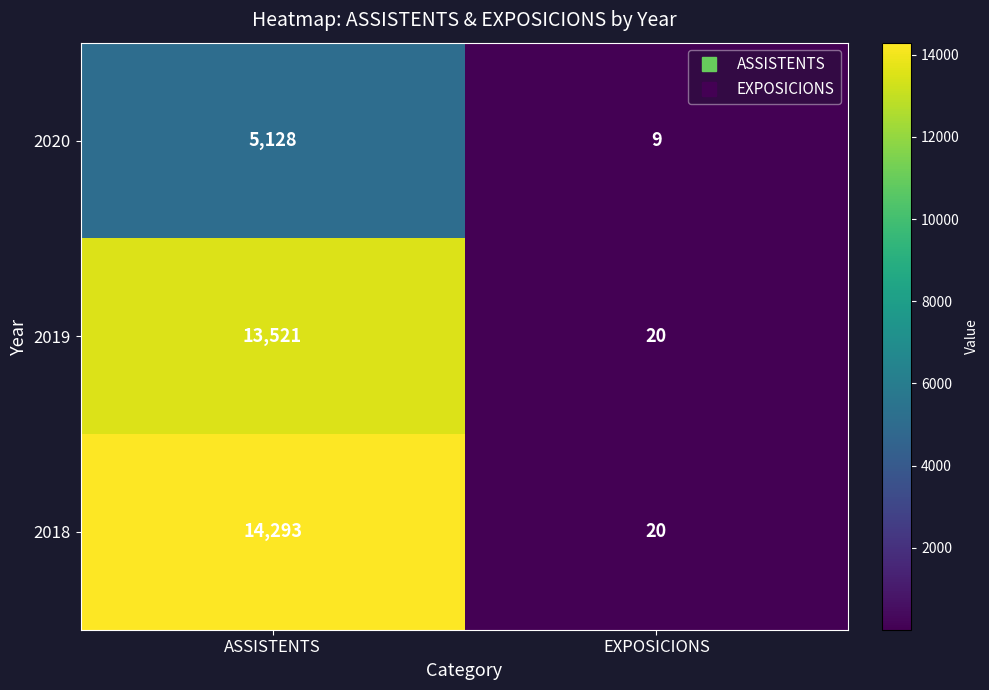

What is the sum of all 2018 values?

14313